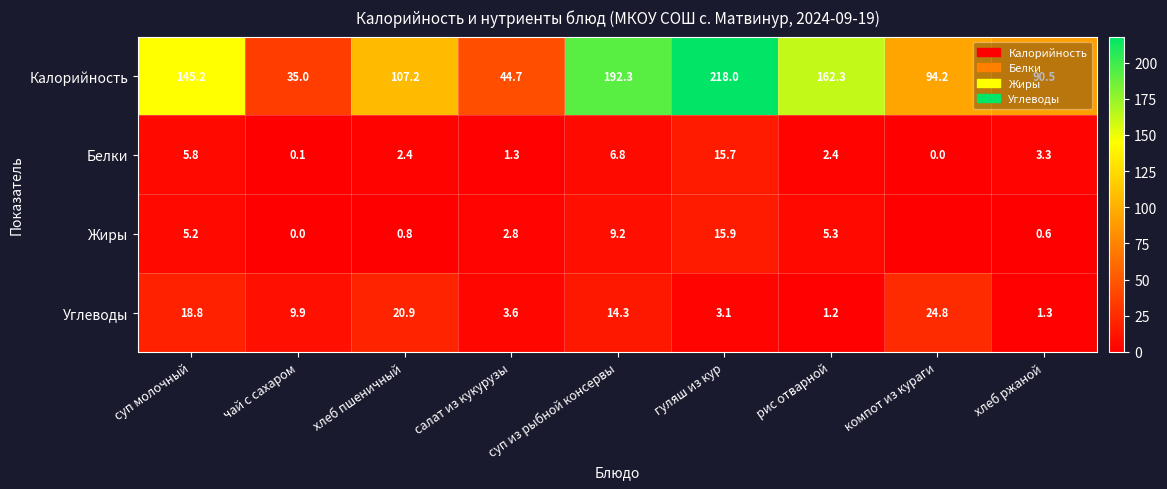

The Белки series shows 5.8 at суп молочный. True or false?

True